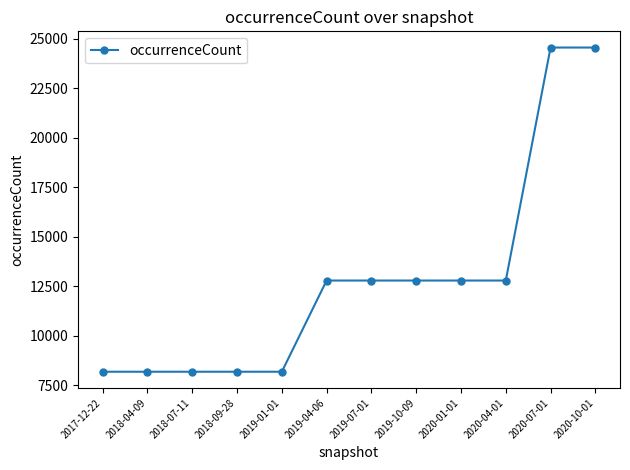

What is the sum of the values at 2019-07-01 and 2020-04-01?

25582